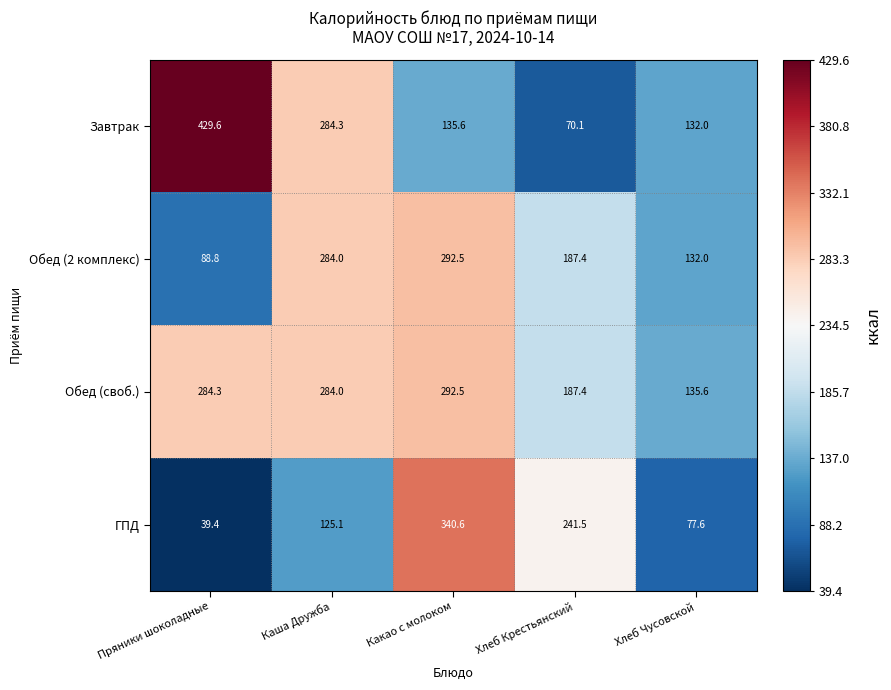

How many values in the Завтрак series exceed 135?

3